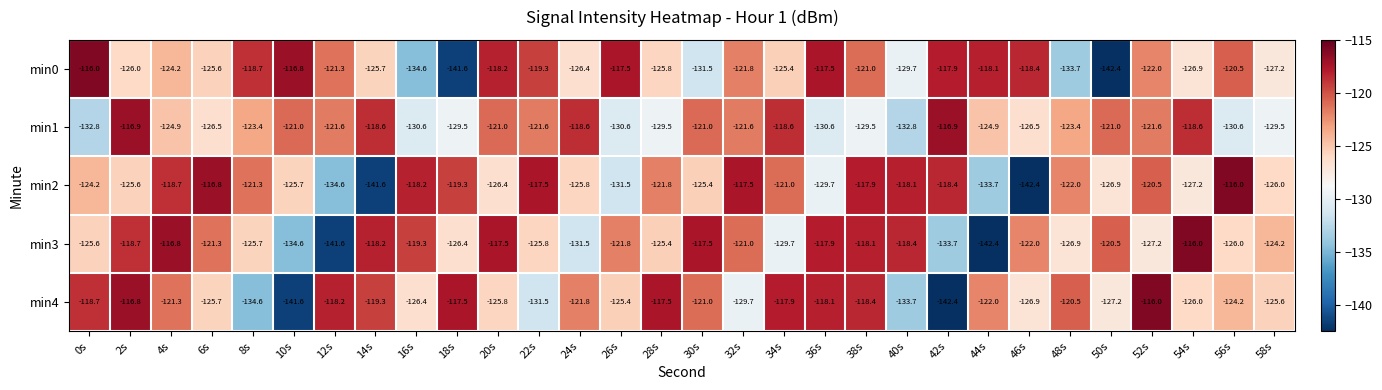

What is the total value across all series at 34s?

-612.6